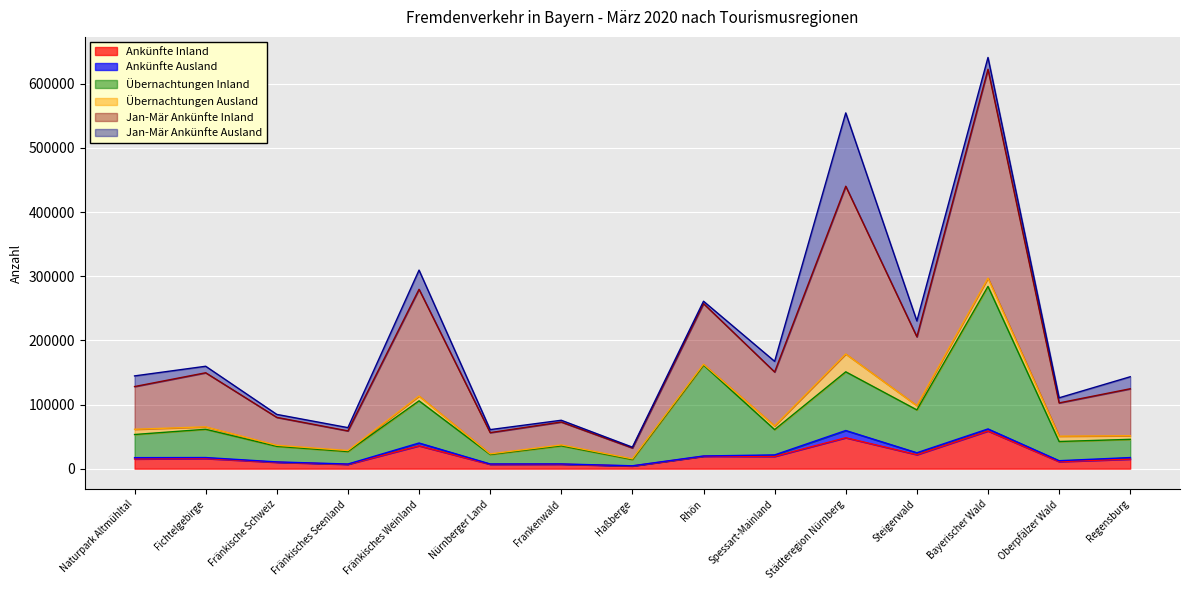

True or false: Ankünfte Inland has a value of 21792 at Steigerwald.

True